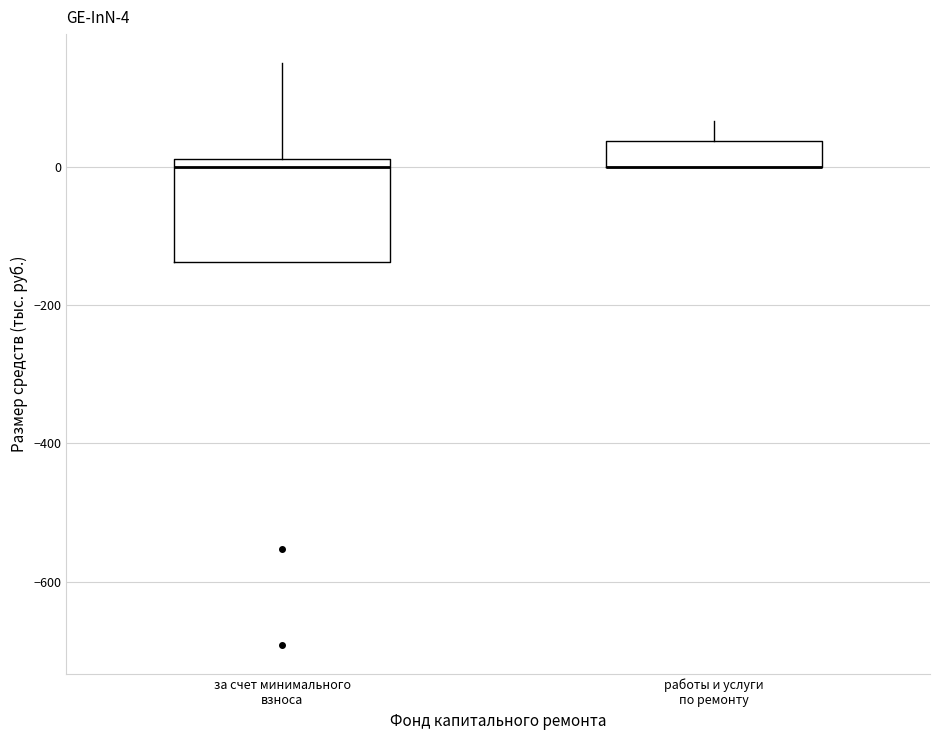

Comparing the boxes themselves (not the whiskers), which one is the tallest?

за счет минимального взноса